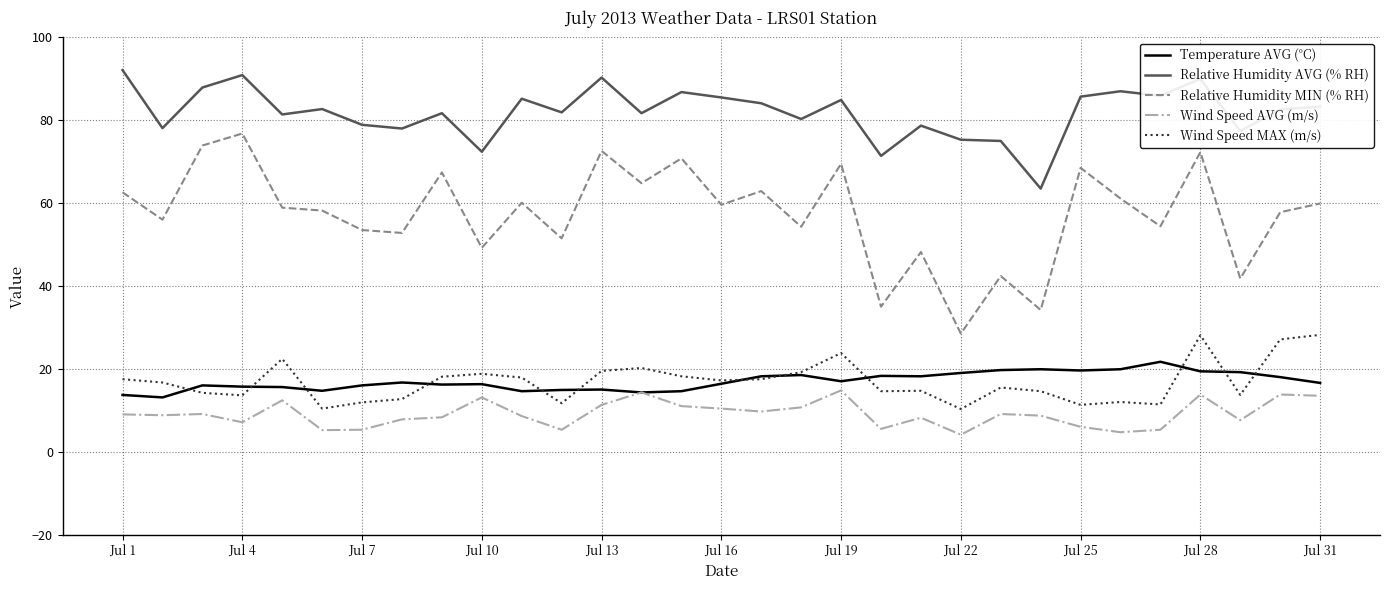

What is the minimum value shown in the chart?

4.1